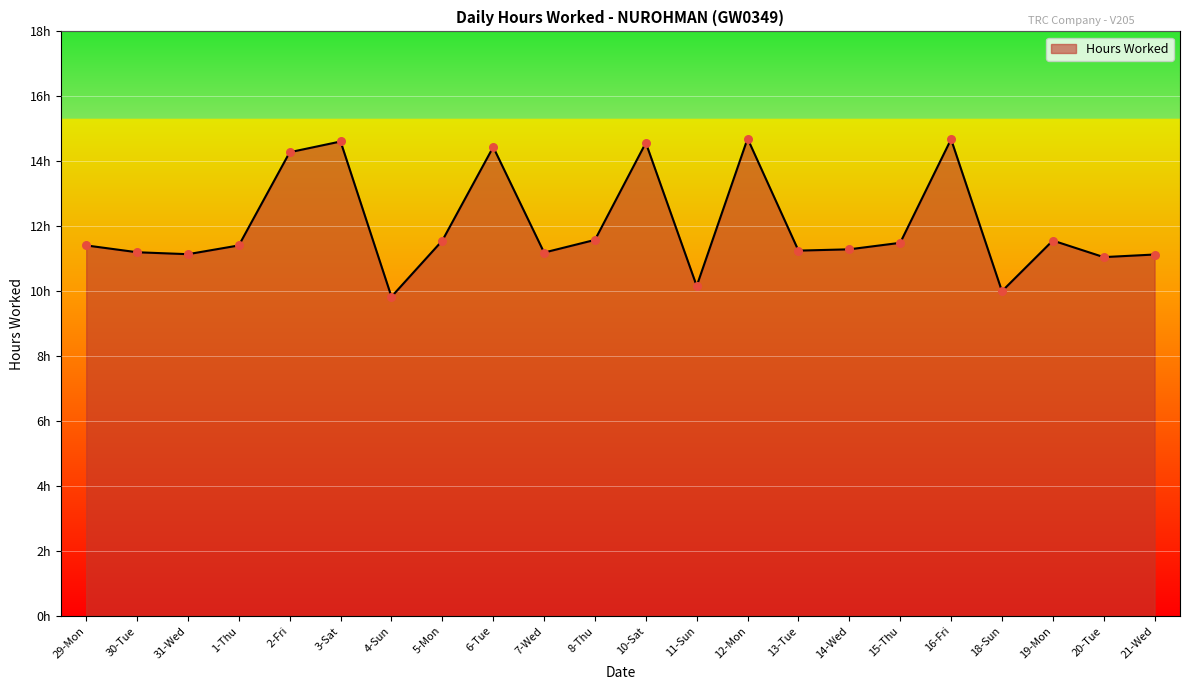

What is the change in value from 30-Tue to 3-Sat?

+3.4